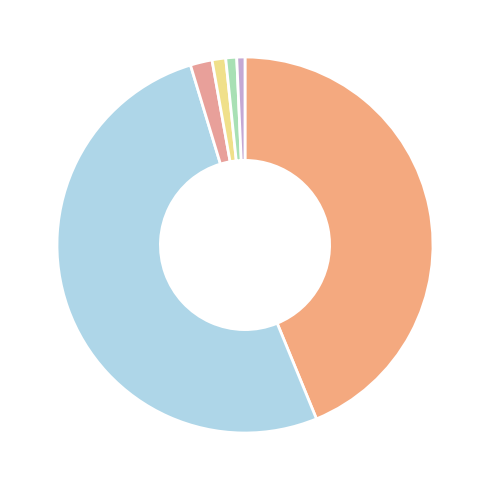

How many slices are in this pie chart?

6